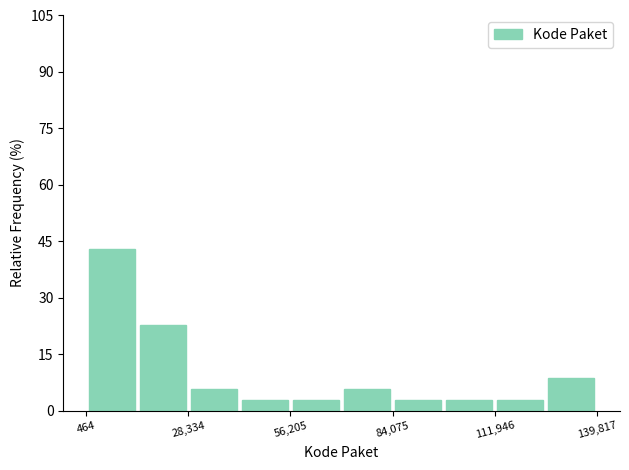

Read against the x-axis, roughly where is the centre of the tallest bar?

5000